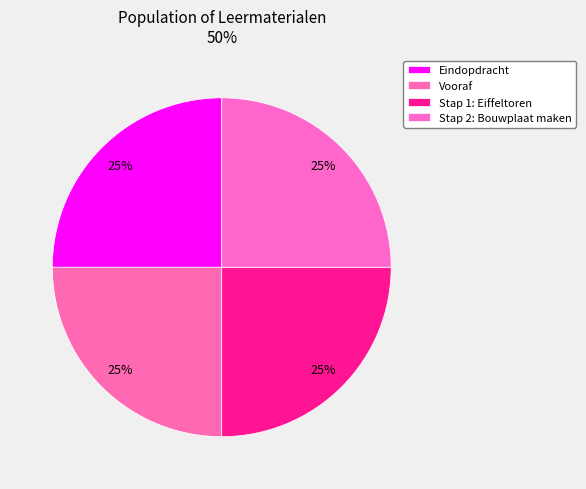

Is there any slice that represents more than half of the pie?

No